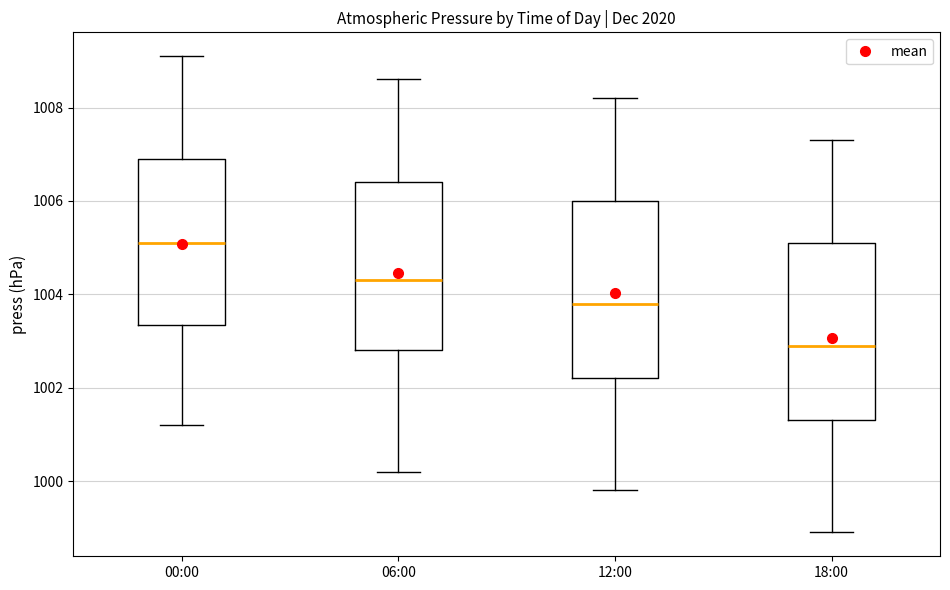

Reading left to right, read every box against the y-axis: the position of its median line, the range the box covers, and the ends of its whiskers. The values are not printed on the chart, so give them approximately, as read against the axis.

00:00: median 1005.2, box 1003.4 to 1007.0, whiskers 1001.2 to 1009.2
06:00: median 1004.4, box 1002.8 to 1006.4, whiskers 1000.2 to 1008.6
12:00: median 1003.8, box 1002.2 to 1006.0, whiskers 999.8 to 1008.2
18:00: median 1003.0, box 1001.4 to 1005.2, whiskers 999.0 to 1007.4